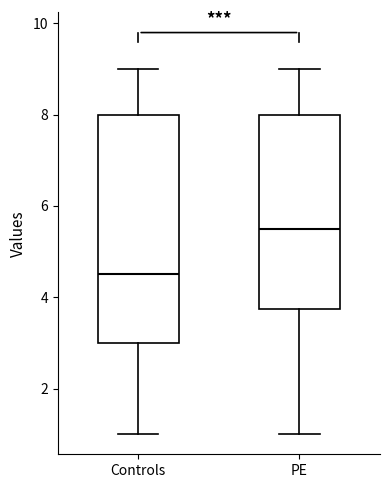

Reading left to right, transcribe this box plot: for each box, give where its median line is, the range the box spans, and where its two whiskers end, as read against the y-axis. The values are not printed on the chart, so give them approximately, as read against the axis.

Controls: median 4.6, box 3.0 to 8.0, whiskers 1.0 to 9.0
PE: median 5.6, box 3.8 to 8.0, whiskers 1.0 to 9.0